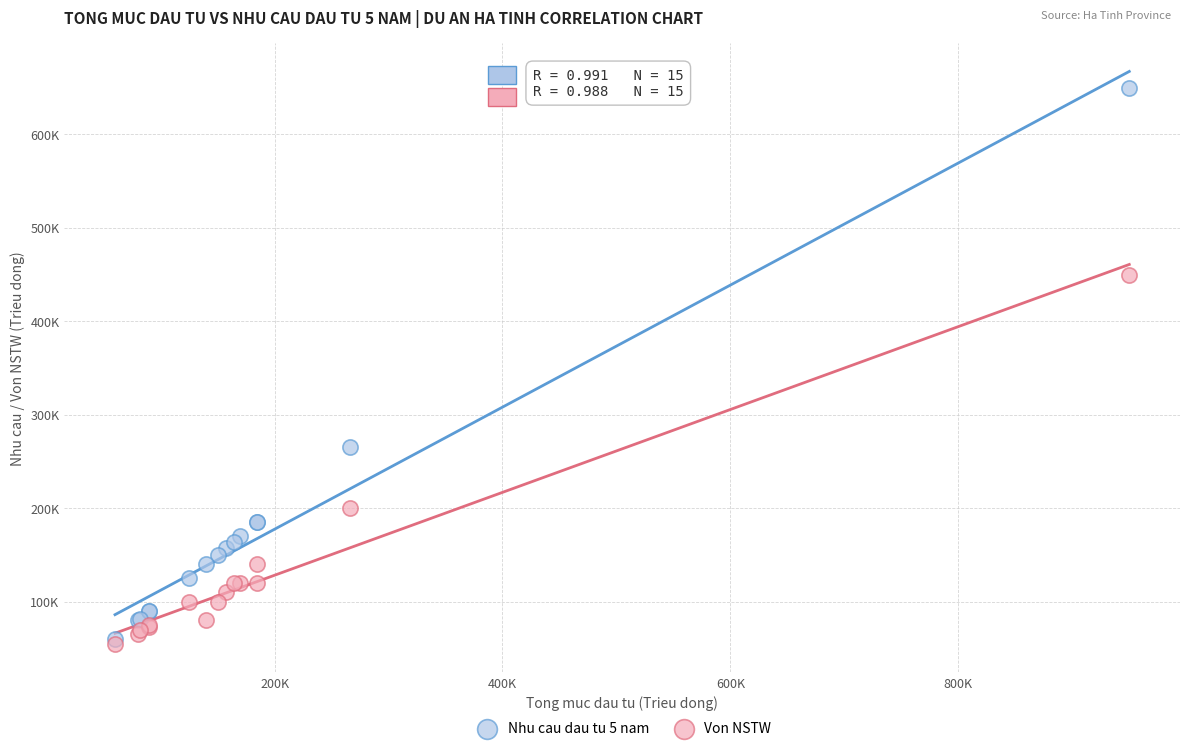

What are all the series names shown in the legend?

Nhu cau dau tu 5 nam, Von NSTW